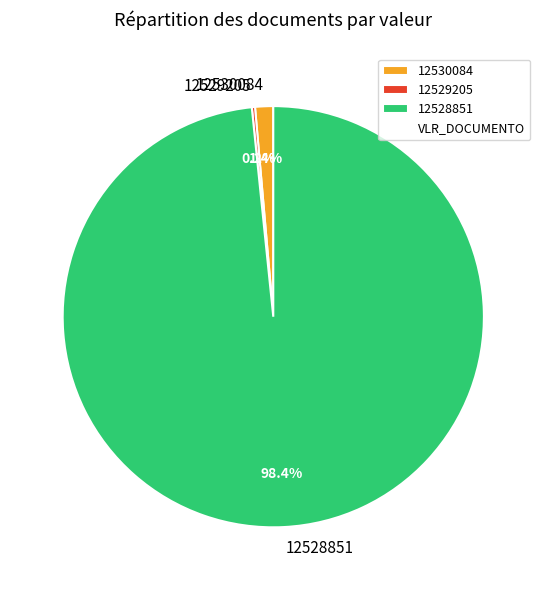

Which category accounts for the majority?

12528851